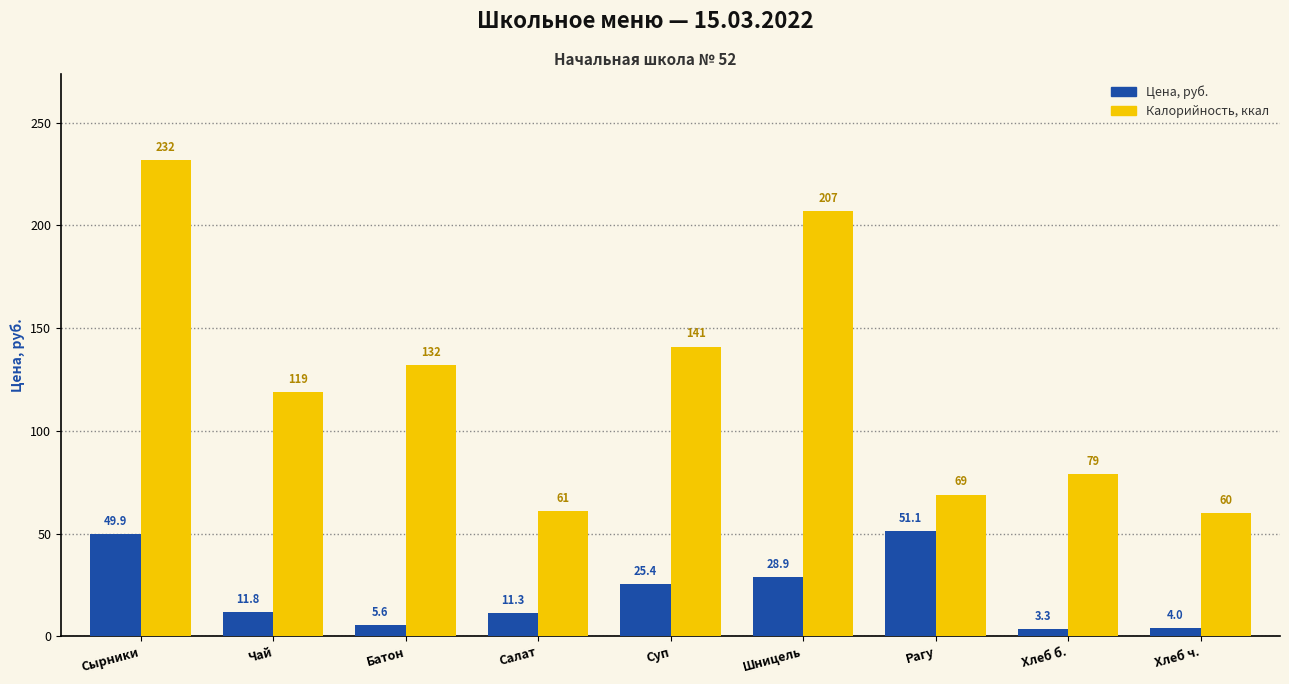

What is the difference between the maximum and minimum values in the Цена, руб. series?

47.9